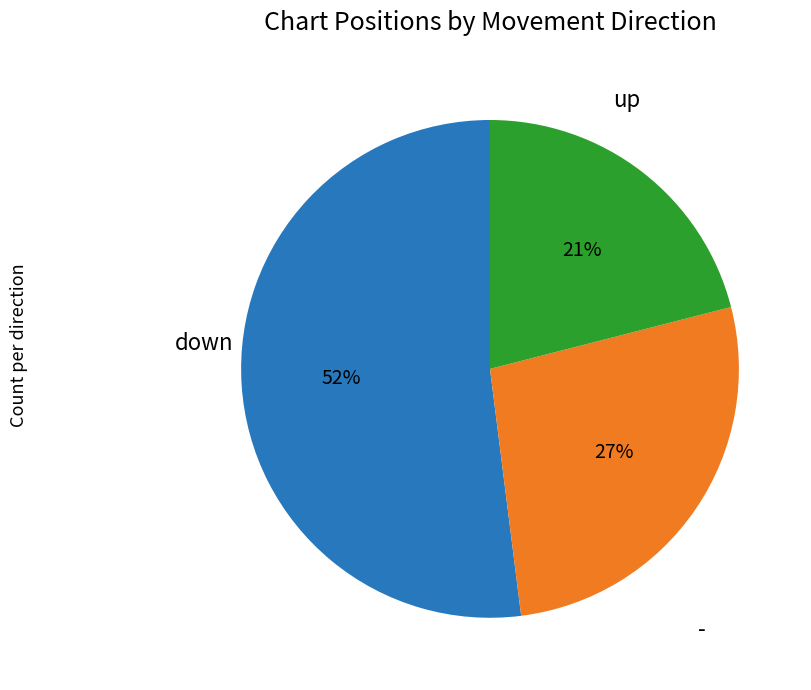

To the nearest percent, what is the difference between the largest and smallest slice percentages?

31%